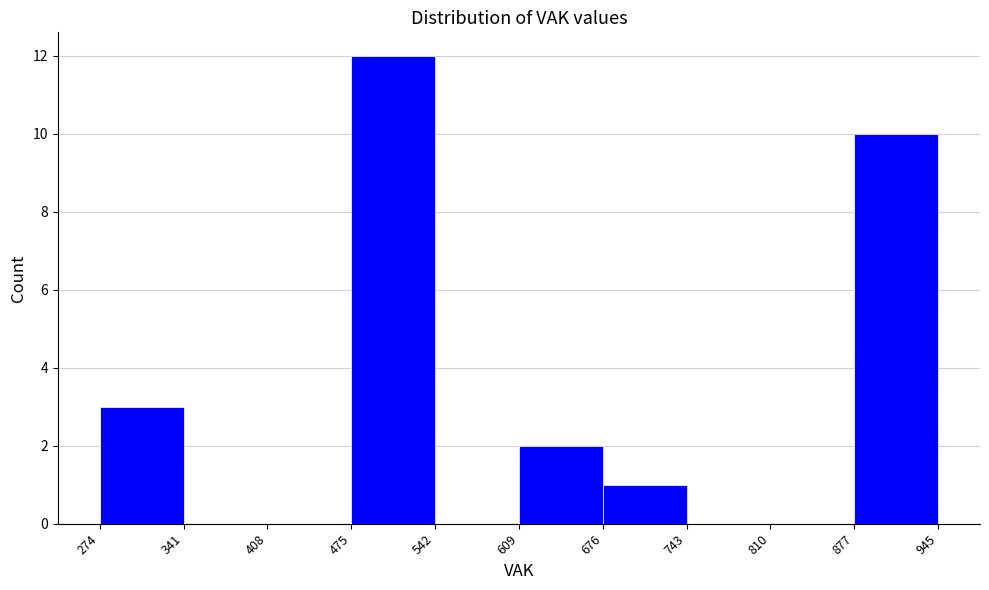

Over which range of the x-axis is the bar tallest?

475 to 542